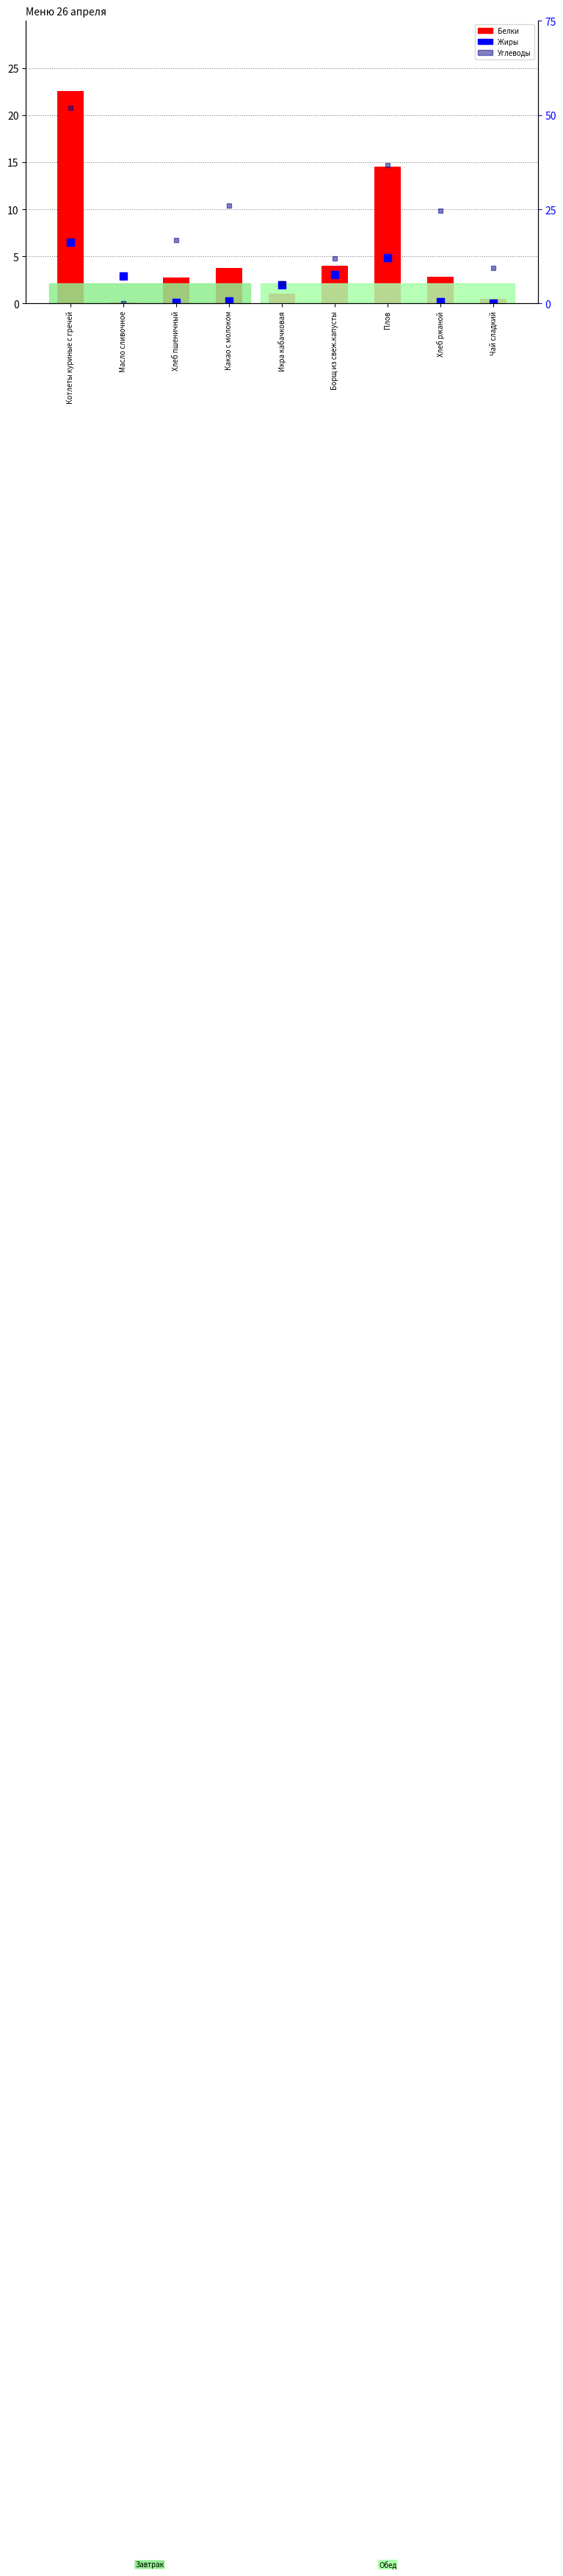

Reading left to right, what are all the values shown in this chart?

Белки: 22.6	0.1	2.8	3.8	1.0	4.0	14.5	2.8	0.5
Жиры: 16.3	7.2	0.3	0.7	4.8	7.6	12.1	0.6	0.0
Углеводы: 52.0	0.1	16.9	26.0	5.4	12.1	36.7	24.7	9.5